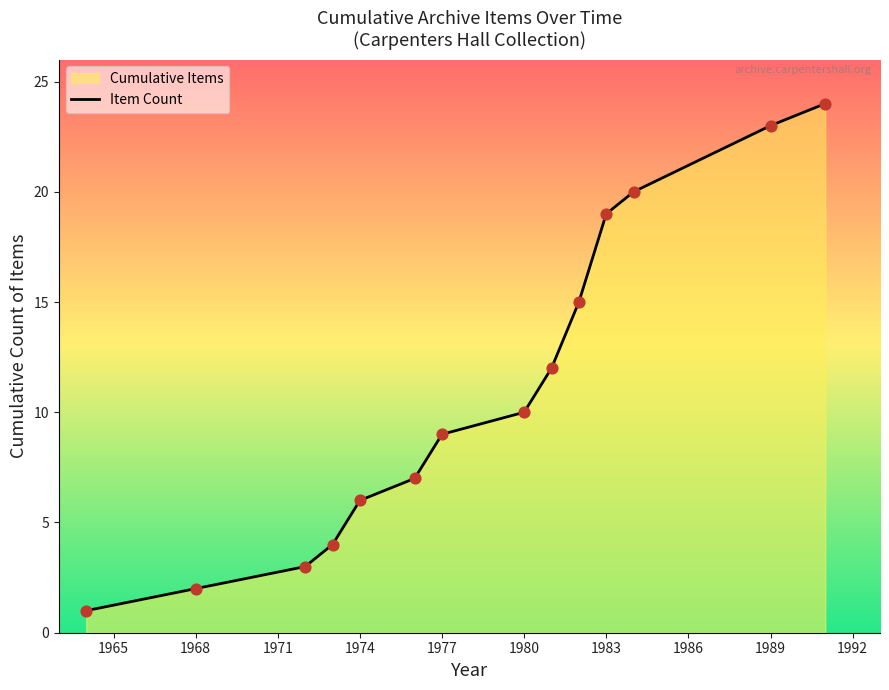

What is the change in value from 1974 to 1989?

+17